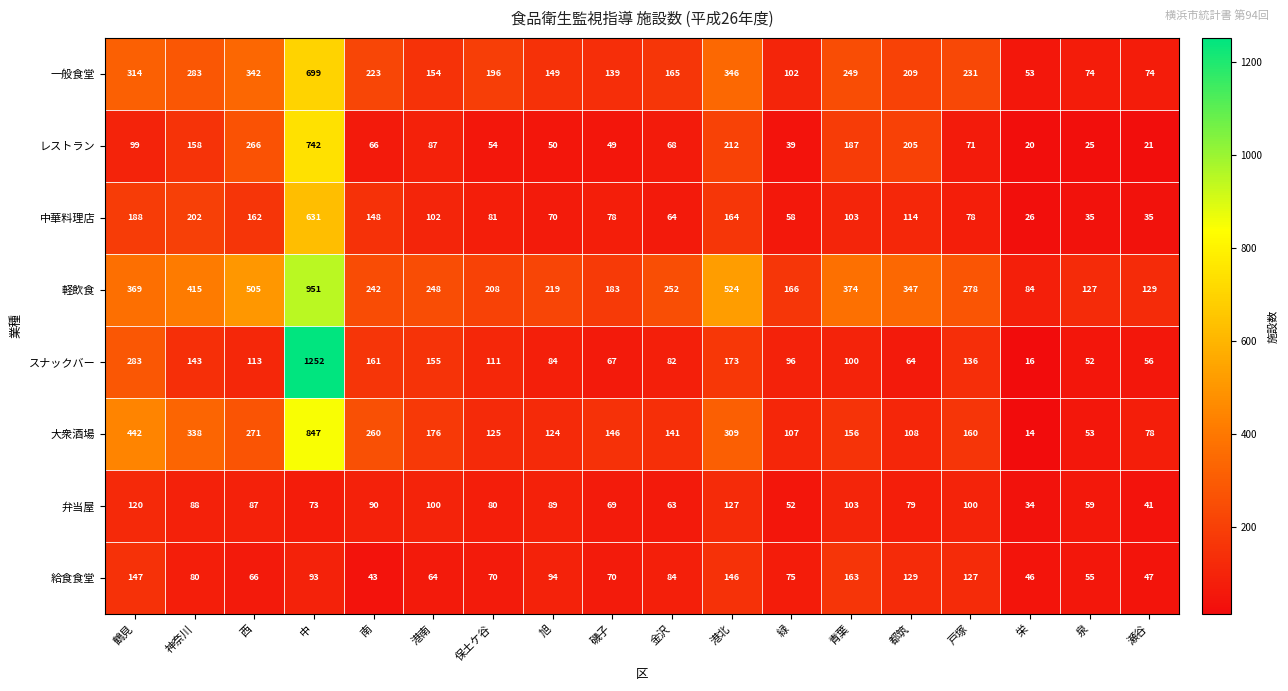

Where is 大衆酒場 nearest to the value 430?

鶴見